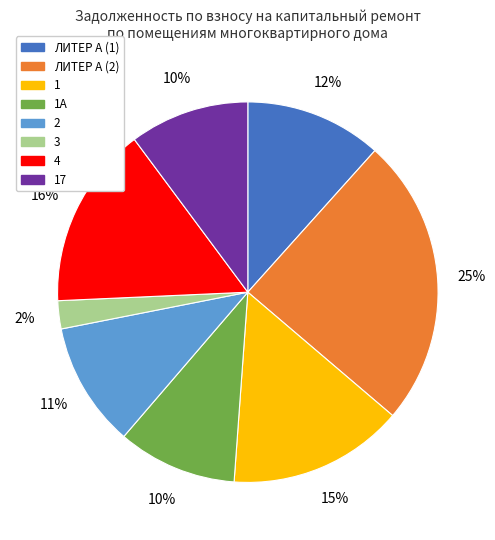

To the nearest percent, what is the average slice percentage?

12%